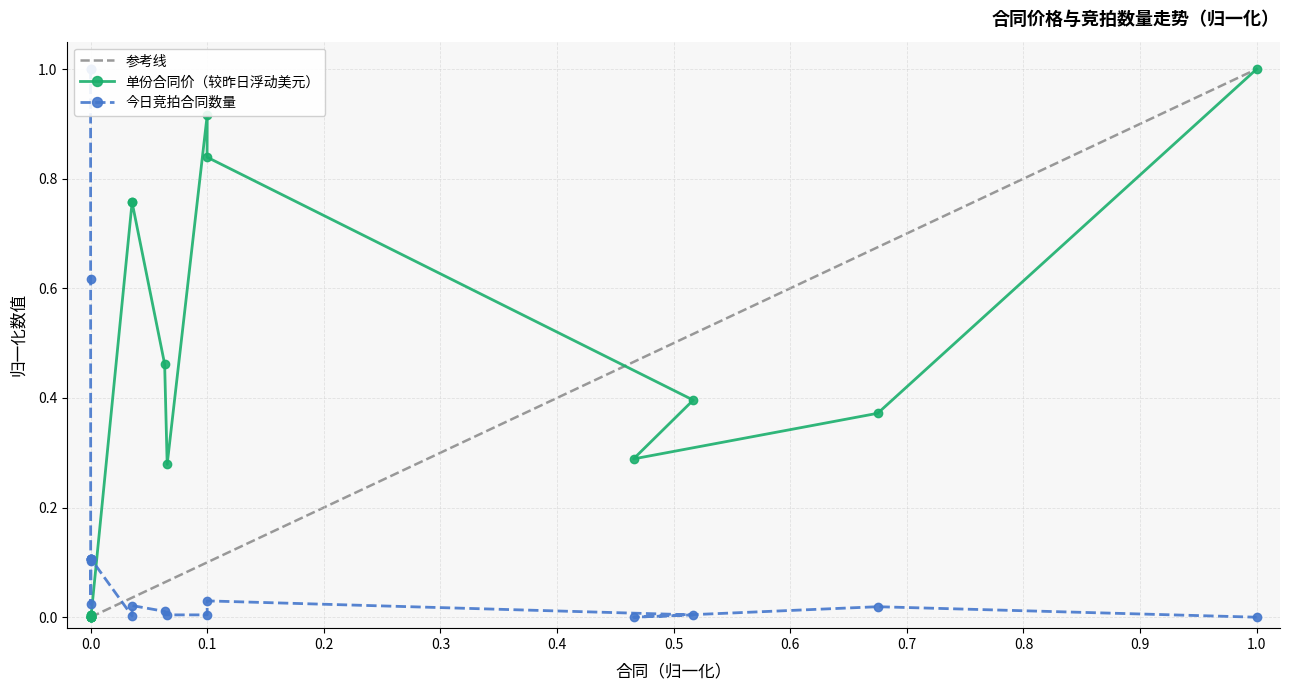

The 单份合同价（较昨日浮动美元） series shows 0.0 at 0.0. True or false?

True